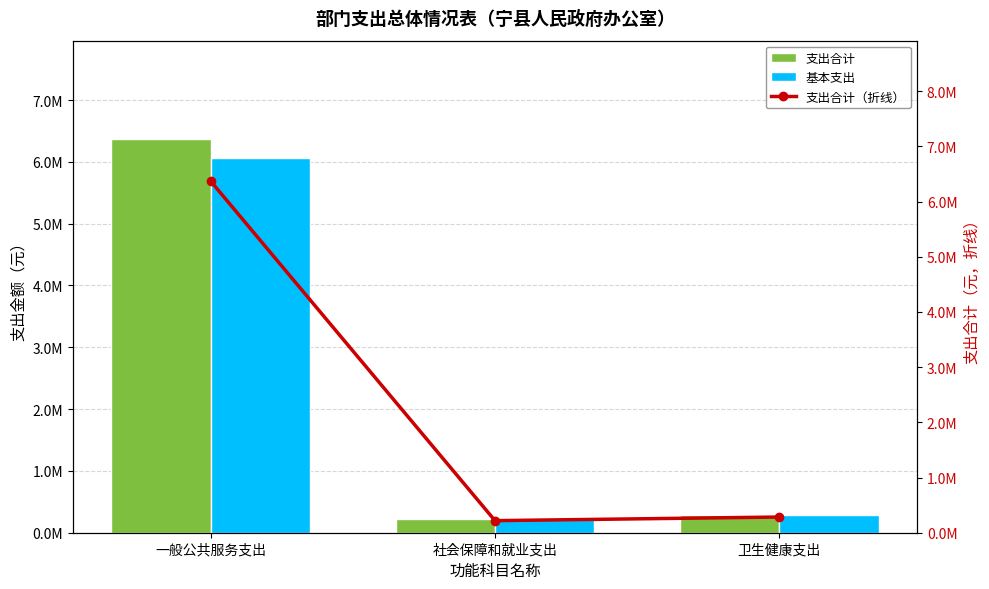

What is the total value across all series at 一般公共服务支出?

18794408.1